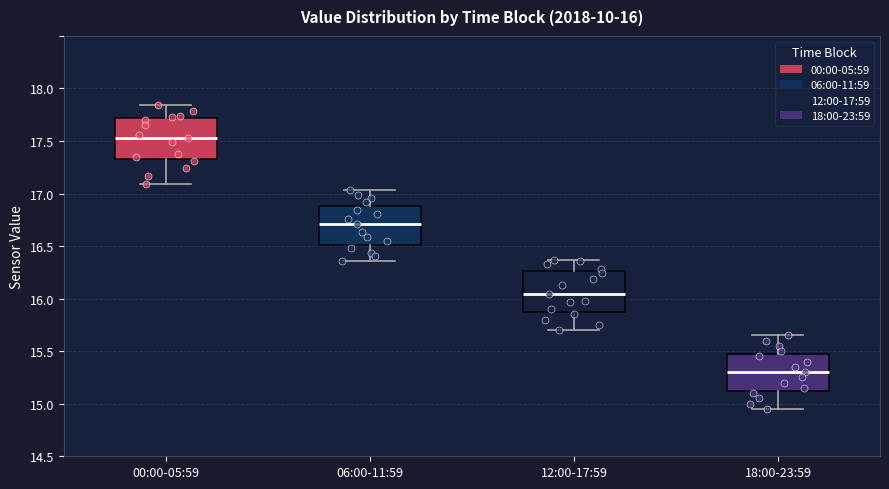

Which box's median line is the lowest?

18:00-23:59